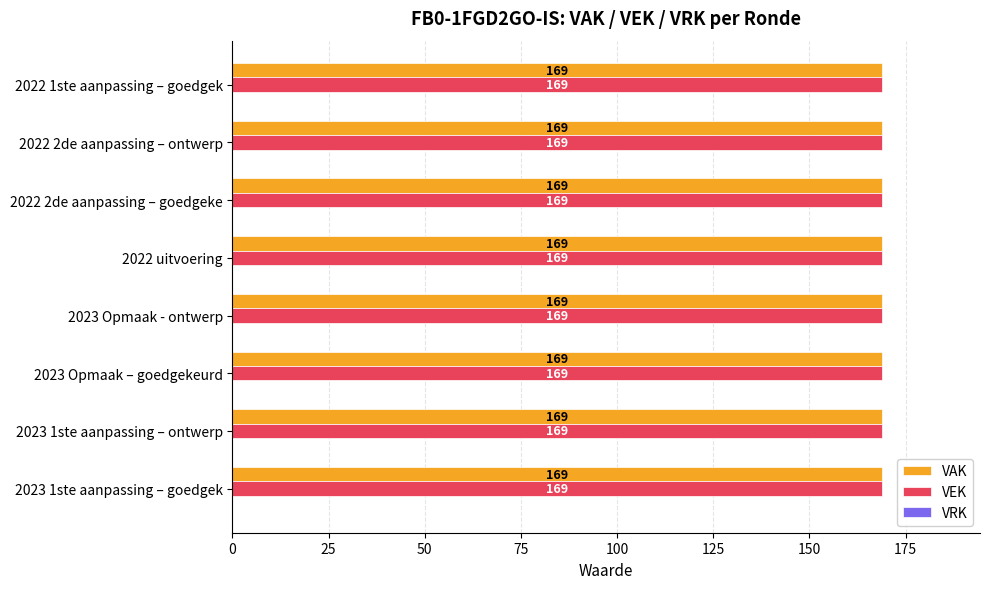

Which series has the widest spread of values?

VAK